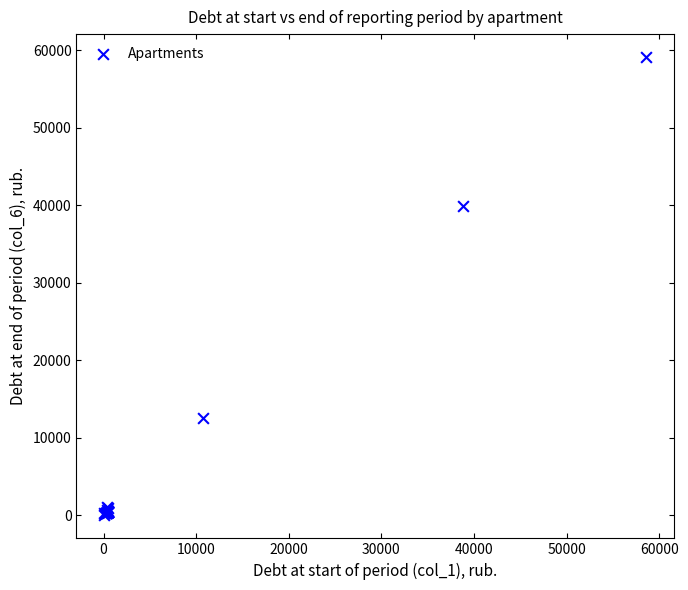

What Y value in the scatter plot is closest to 29548?

39862.7